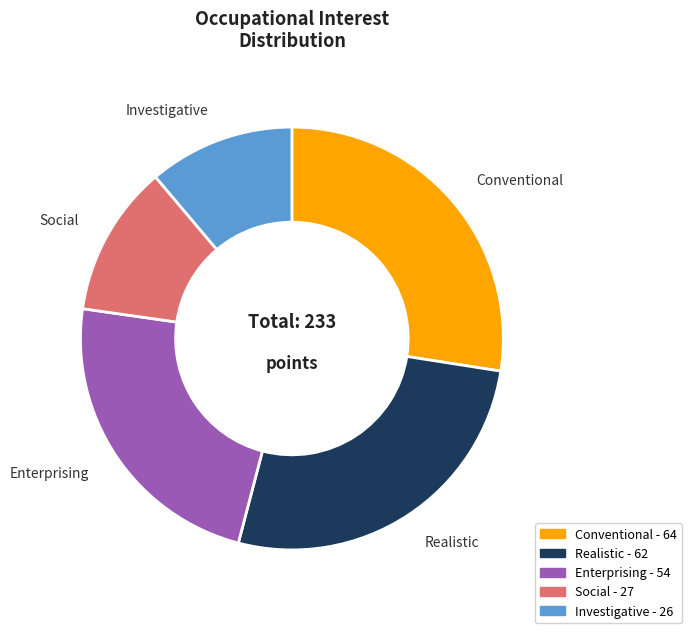

The Realistic slice represents 27% of the pie. True or false?

True